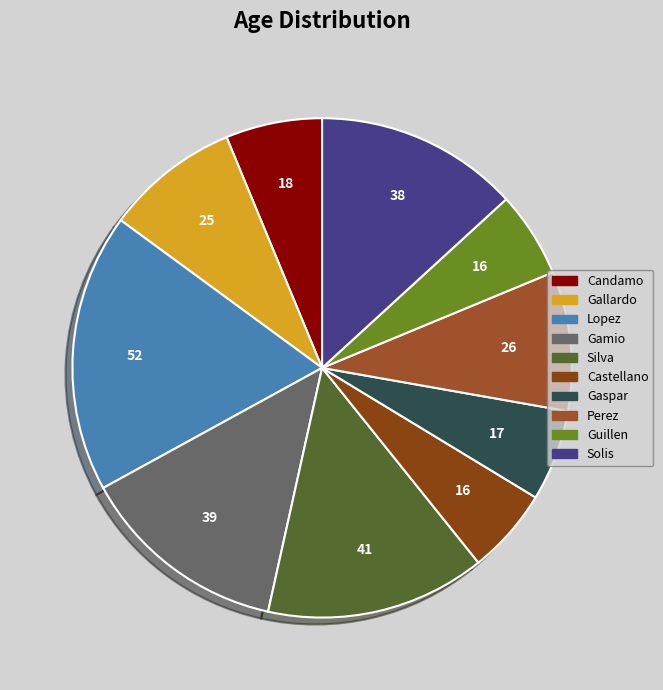

Is the sum of Gamio and Lopez greater than half?

No